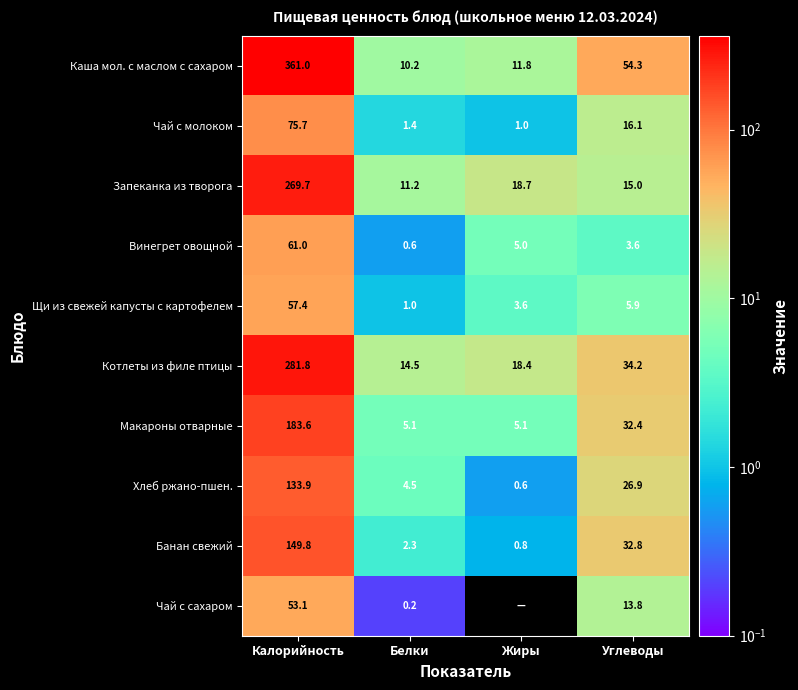

At Углеводы, list the series in order from smallest to largest.

Винегрет овощной, Щи из свежей капусты с картофелем, Чай с сахаром, Запеканка из творога, Чай с молоком, Хлеб ржано-пшен., Макароны отварные, Банан свежий, Котлеты из филе птицы, Каша мол. с маслом с сахаром